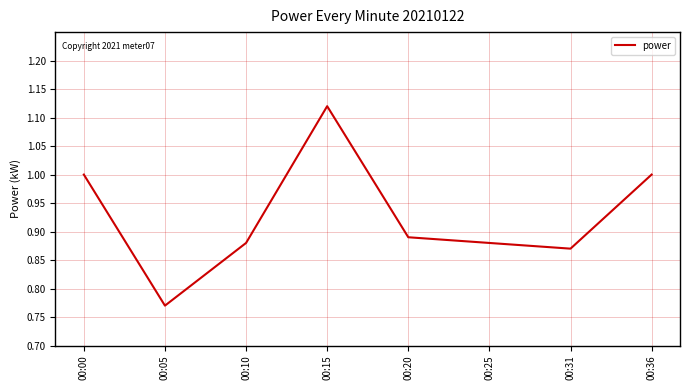

How many series are shown in this chart?

1